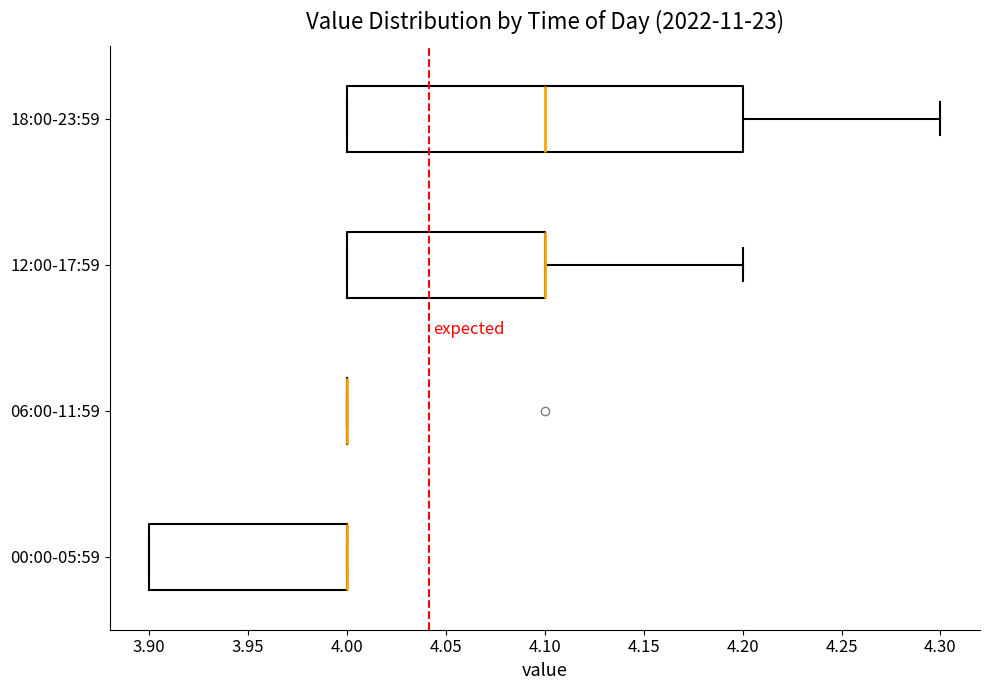

Reading bottom to top, read every box against the x-axis: the position of its median line, the range the box covers, and the ends of its whiskers. The values are not printed on the chart, so give them approximately, as read against the axis.

00:00-05:59: median 4.0 (drawn on the box's right edge), box 3.9 to 4.0, whiskers 3.9 to 4.0
06:00-11:59: box collapsed to a line at 4.0, whiskers 4.0 to 4.0
12:00-17:59: median 4.1 (drawn on the box's right edge), box 4.0 to 4.1, whiskers 4.0 to 4.2
18:00-23:59: median 4.1, box 4.0 to 4.2, whiskers 4.0 to 4.3